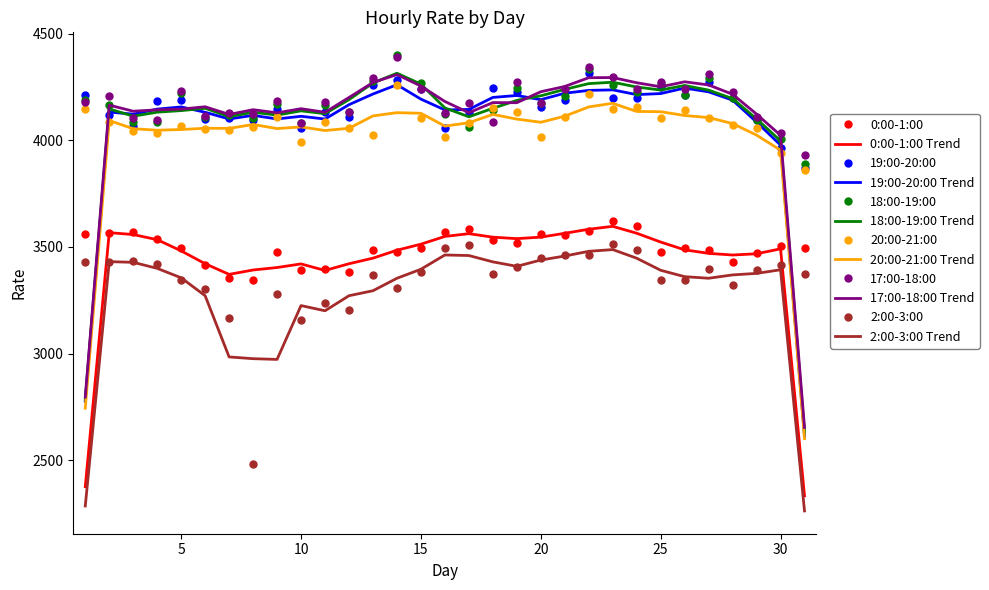

True or false: 0:00-1:00 and 18:00-19:00 cross at least once.

False